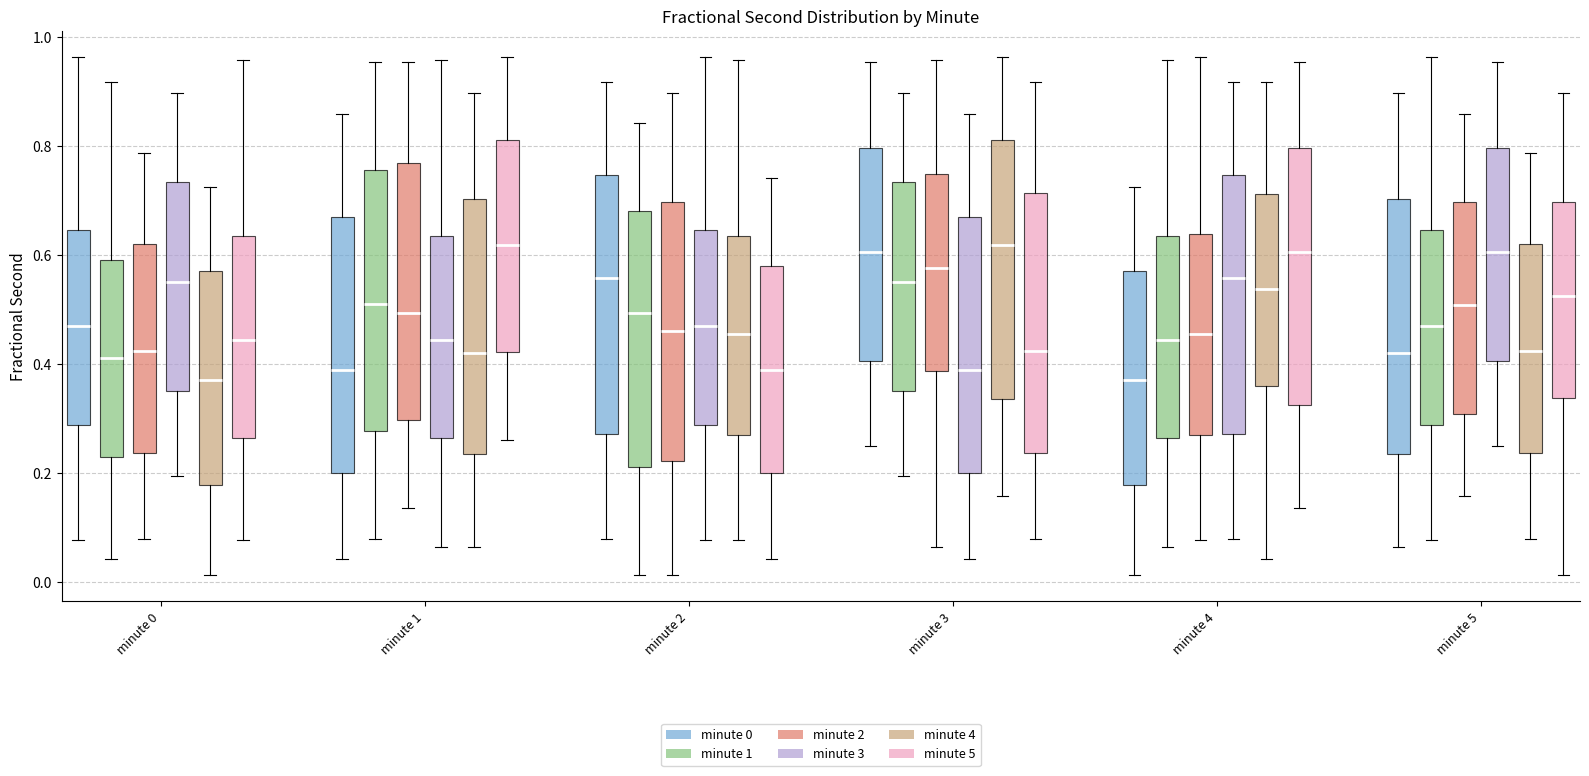

Reading left to right, read every box against the y-axis: the position of its median line, the range the box covers, and the ends of its whiskers. The values are not printed on the chart, so give them approximately, as read against the axis.

minute 0 (minute 0): median 0.48, box 0.28 to 0.64, whiskers 0.08 to 0.96
minute 0 (minute 1): median 0.42, box 0.24 to 0.60, whiskers 0.04 to 0.92
minute 0 (minute 2): median 0.42, box 0.24 to 0.62, whiskers 0.08 to 0.78
minute 0 (minute 3): median 0.56, box 0.36 to 0.74, whiskers 0.20 to 0.90
minute 0 (minute 4): median 0.38, box 0.18 to 0.58, whiskers 0.02 to 0.72
minute 0 (minute 5): median 0.44, box 0.26 to 0.64, whiskers 0.08 to 0.96
minute 1 (minute 0): median 0.40, box 0.20 to 0.66, whiskers 0.04 to 0.86
minute 1 (minute 1): median 0.52, box 0.28 to 0.76, whiskers 0.08 to 0.96
minute 1 (minute 2): median 0.50, box 0.30 to 0.76, whiskers 0.14 to 0.96
minute 1 (minute 3): median 0.44, box 0.26 to 0.64, whiskers 0.06 to 0.96
minute 1 (minute 4): median 0.42, box 0.24 to 0.70, whiskers 0.06 to 0.90
minute 1 (minute 5): median 0.62, box 0.42 to 0.82, whiskers 0.26 to 0.96
minute 2 (minute 0): median 0.56, box 0.28 to 0.74, whiskers 0.08 to 0.92
minute 2 (minute 1): median 0.50, box 0.22 to 0.68, whiskers 0.02 to 0.84
minute 2 (minute 2): median 0.46, box 0.22 to 0.70, whiskers 0.02 to 0.90
minute 2 (minute 3): median 0.48, box 0.28 to 0.64, whiskers 0.08 to 0.96
minute 2 (minute 4): median 0.46, box 0.26 to 0.64, whiskers 0.08 to 0.96
minute 2 (minute 5): median 0.40, box 0.20 to 0.58, whiskers 0.04 to 0.74
minute 3 (minute 0): median 0.60, box 0.40 to 0.80, whiskers 0.26 to 0.96
minute 3 (minute 1): median 0.56, box 0.36 to 0.74, whiskers 0.20 to 0.90
minute 3 (minute 2): median 0.58, box 0.38 to 0.74, whiskers 0.06 to 0.96
minute 3 (minute 3): median 0.40, box 0.20 to 0.66, whiskers 0.04 to 0.86
minute 3 (minute 4): median 0.62, box 0.34 to 0.82, whiskers 0.16 to 0.96
minute 3 (minute 5): median 0.42, box 0.24 to 0.72, whiskers 0.08 to 0.92
minute 4 (minute 0): median 0.38, box 0.18 to 0.58, whiskers 0.02 to 0.72
minute 4 (minute 1): median 0.44, box 0.26 to 0.64, whiskers 0.06 to 0.96
minute 4 (minute 2): median 0.46, box 0.26 to 0.64, whiskers 0.08 to 0.96
minute 4 (minute 3): median 0.56, box 0.28 to 0.74, whiskers 0.08 to 0.92
minute 4 (minute 4): median 0.54, box 0.36 to 0.72, whiskers 0.04 to 0.92
minute 4 (minute 5): median 0.60, box 0.32 to 0.80, whiskers 0.14 to 0.96
minute 5 (minute 0): median 0.42, box 0.24 to 0.70, whiskers 0.06 to 0.90
minute 5 (minute 1): median 0.48, box 0.28 to 0.64, whiskers 0.08 to 0.96
minute 5 (minute 2): median 0.50, box 0.30 to 0.70, whiskers 0.16 to 0.86
minute 5 (minute 3): median 0.60, box 0.40 to 0.80, whiskers 0.26 to 0.96
minute 5 (minute 4): median 0.42, box 0.24 to 0.62, whiskers 0.08 to 0.78
minute 5 (minute 5): median 0.52, box 0.34 to 0.70, whiskers 0.02 to 0.90